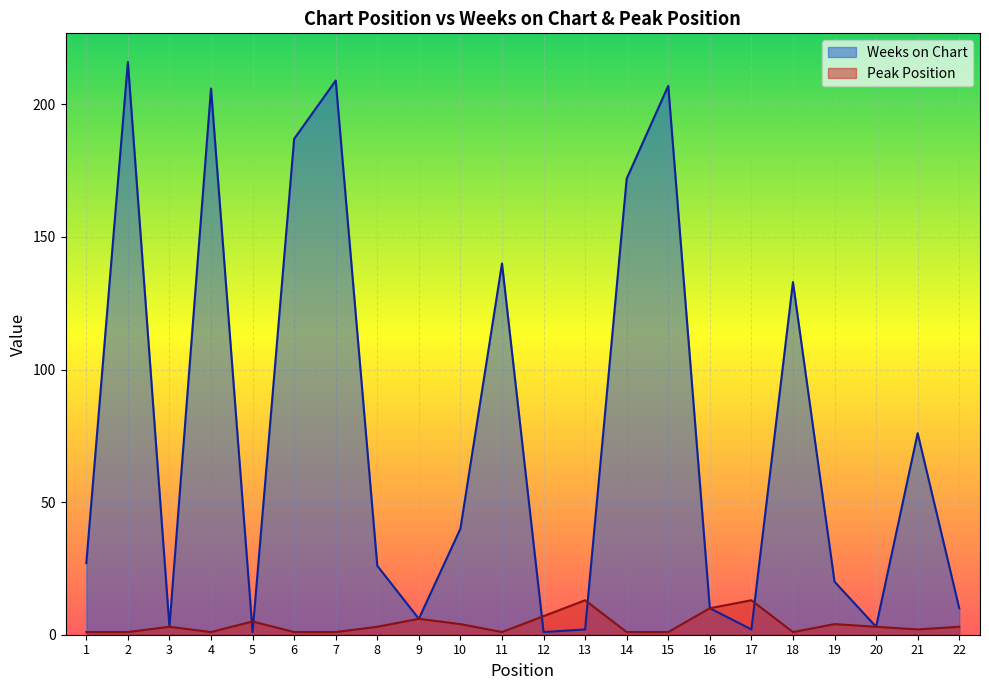

Rank the series by their average value, from highest to lowest.

Weeks on Chart, Peak Position